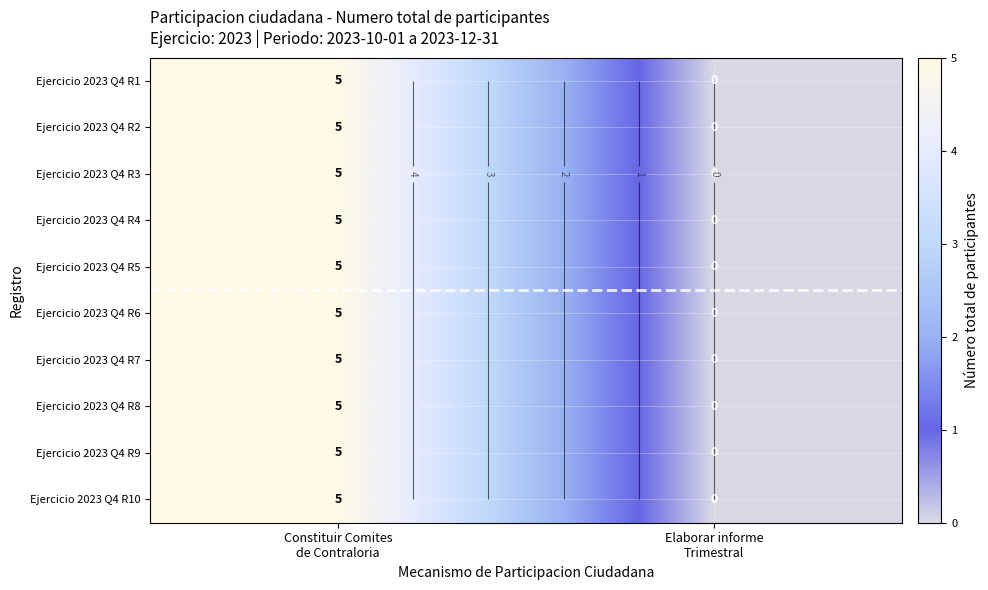

Rank the series by their maximum value, from highest to lowest.

Ejercicio 2023 Q4 R1, Ejercicio 2023 Q4 R2, Ejercicio 2023 Q4 R3, Ejercicio 2023 Q4 R4, Ejercicio 2023 Q4 R5, Ejercicio 2023 Q4 R6, Ejercicio 2023 Q4 R7, Ejercicio 2023 Q4 R8, Ejercicio 2023 Q4 R9, Ejercicio 2023 Q4 R10